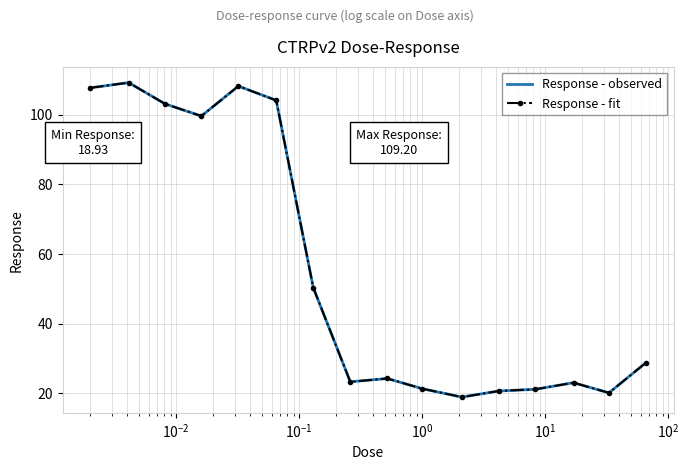

What is the maximum value for Response - observed?

109.2